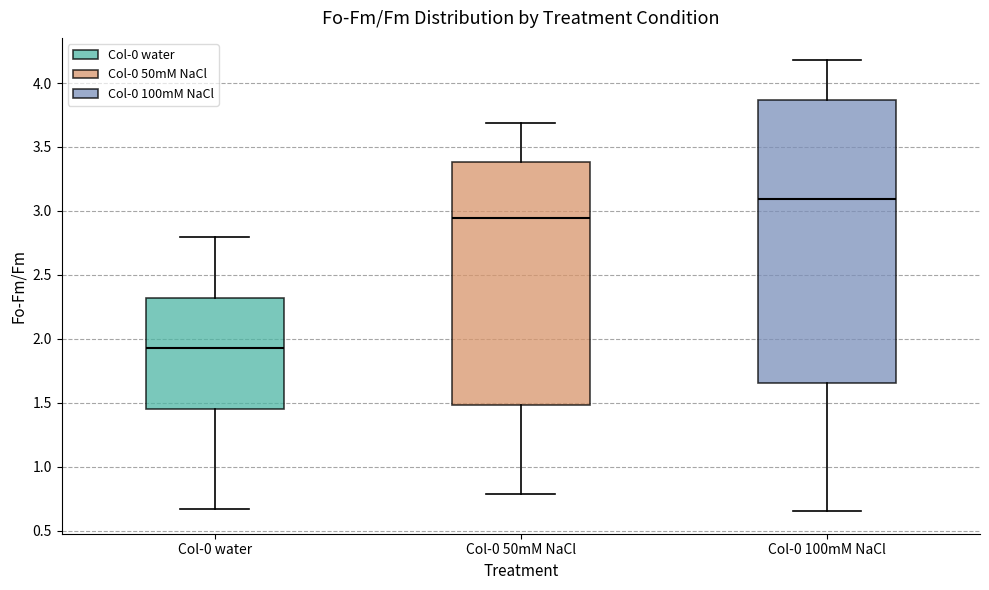

Which box's median line is the lowest?

Col-0 water